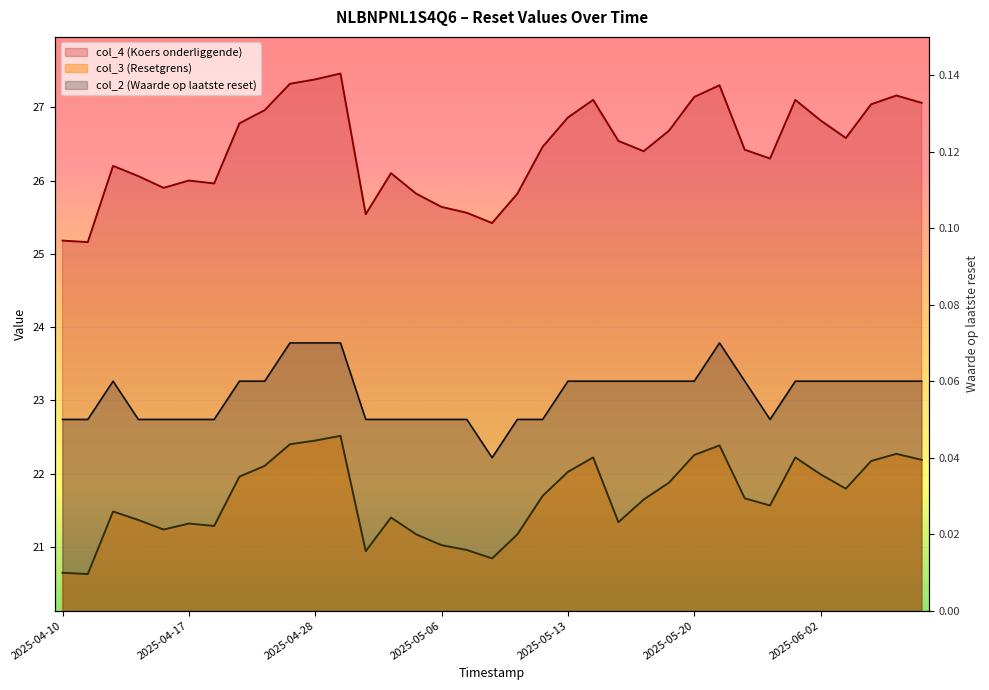

Rank the series by their maximum value, from lowest to highest.

col_2 (Waarde op laatste reset), col_3 (Resetgrens), col_4 (Koers onderliggende)